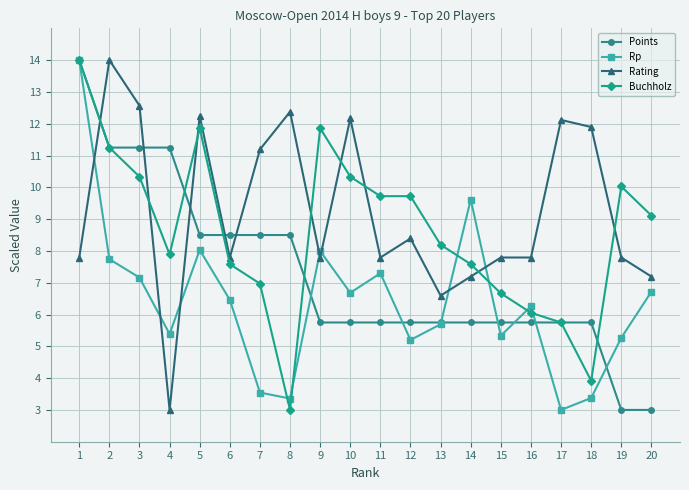

Between which two adjacent categories do Rating and Points first intersect?

1 and 2